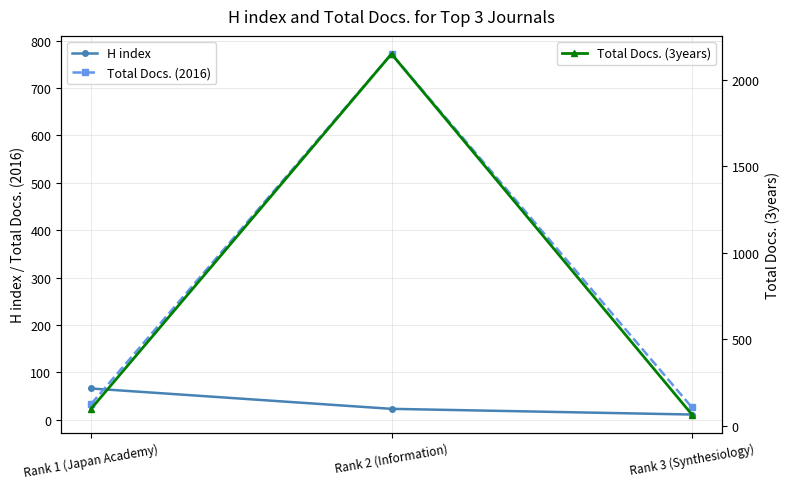

How many lines are shown in the chart?

3